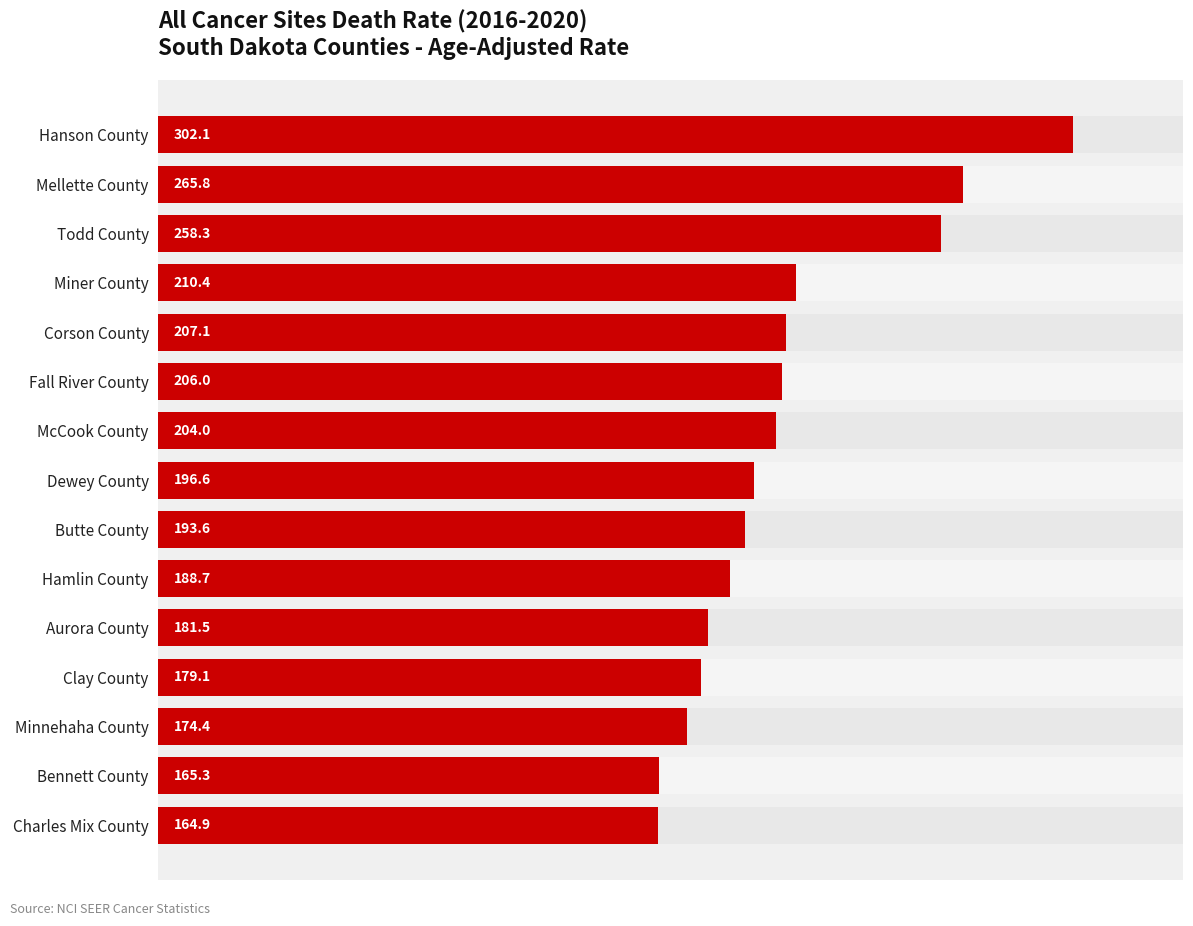

The value at Corson County is 302.9. True or false?

False